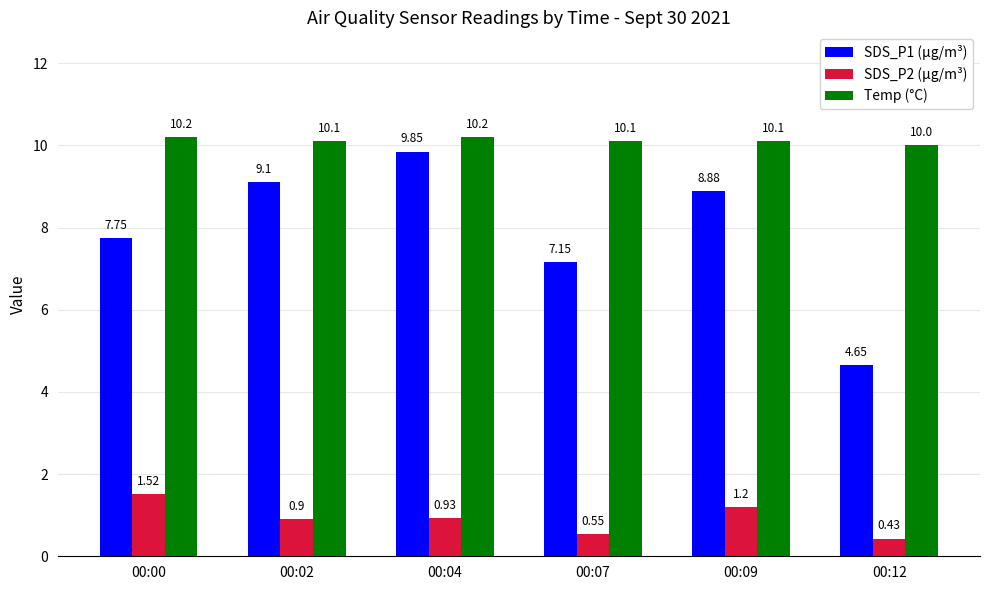

At which category is the sum across all series the highest?

00:04